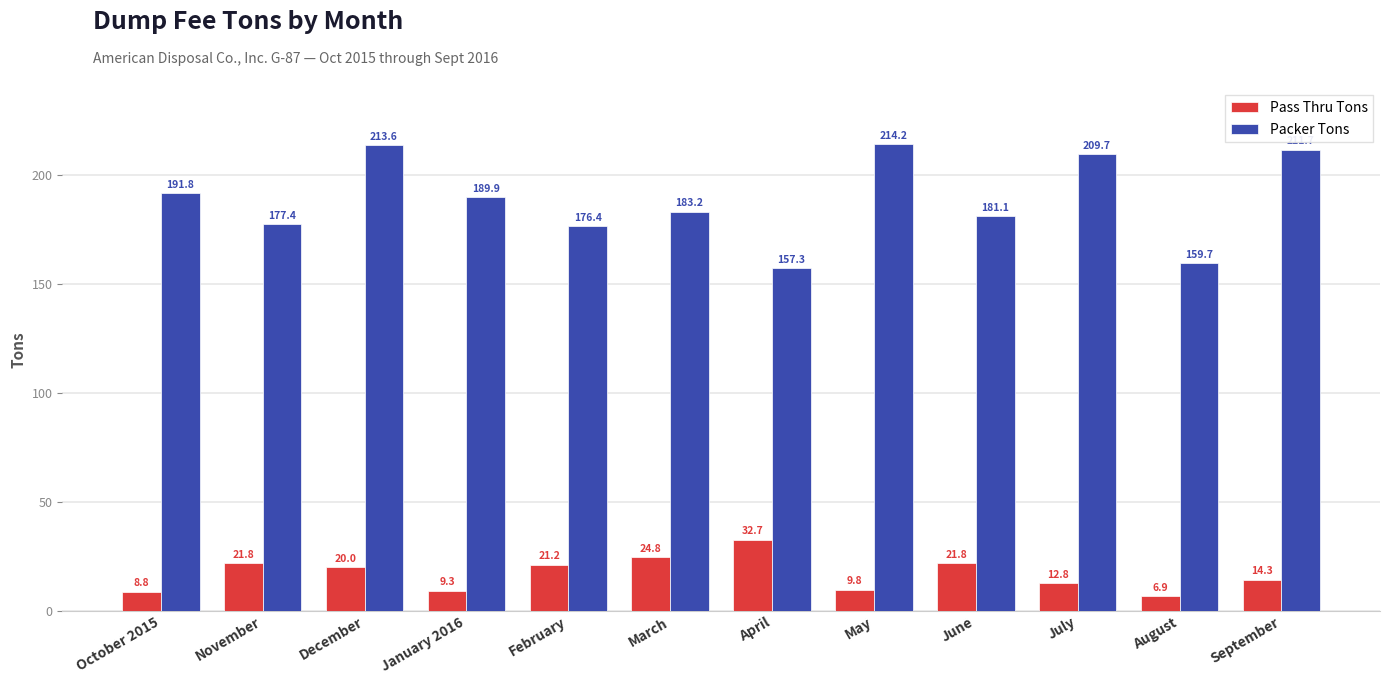

Is it true that Packer Tons equals 36.9 at April?

False